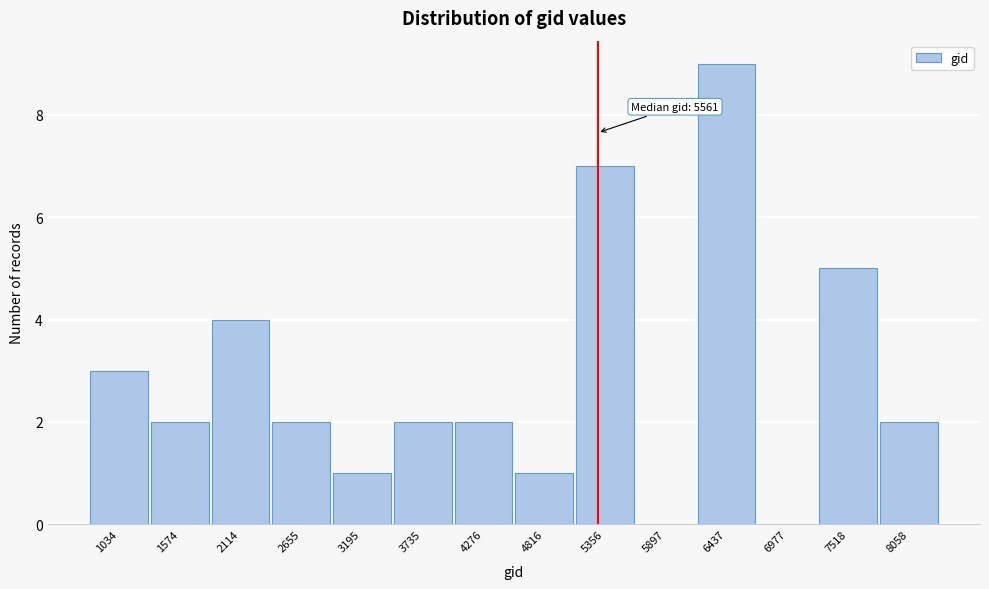

Reading left to right, what are all the values shown in this chart?

1034=3	1574=2	2114=4	2655=2	3195=1	3735=2	4276=2	4816=1	5356=7	5897=0	6437=9	6977=0	7518=5	8058=2